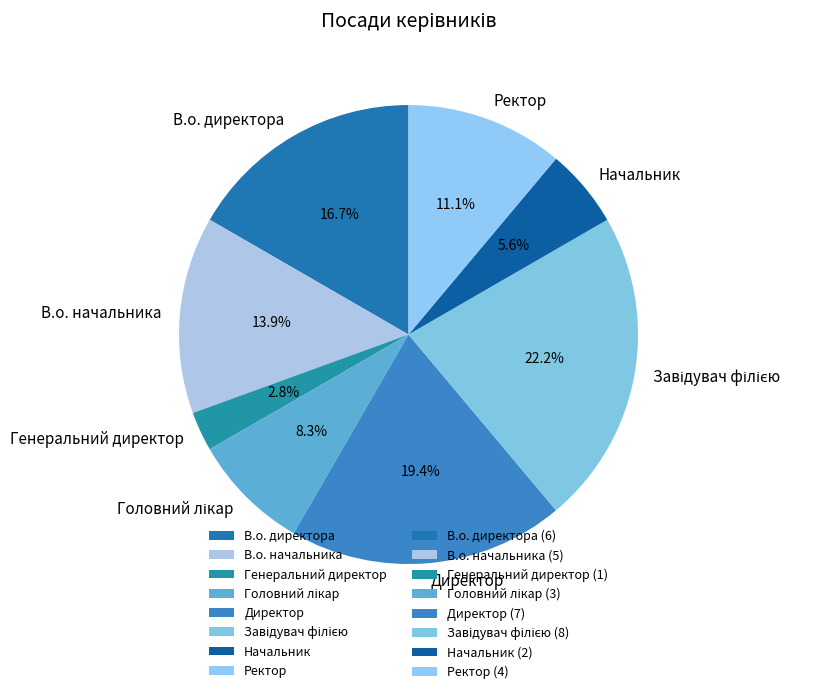

What is the smallest slice in the pie chart?

Генеральний директор